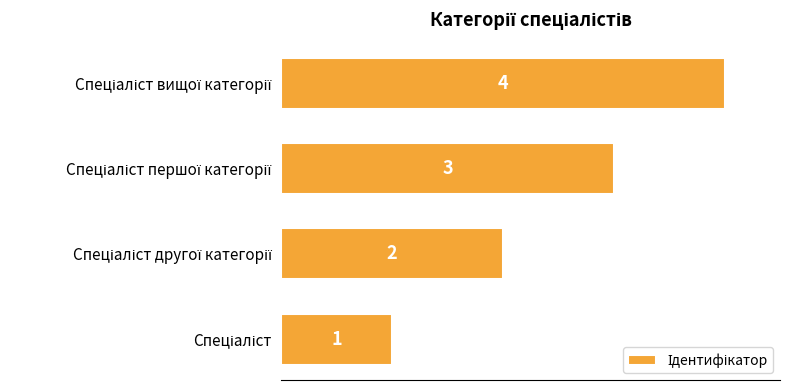

How many data points are less than 3?

2